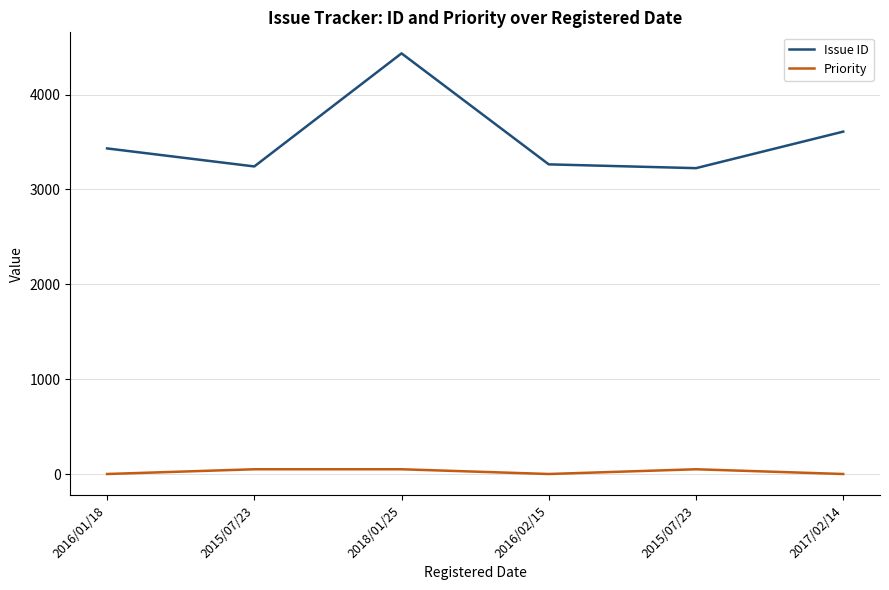

At which category does Priority reach its first local peak?

2015/07/23